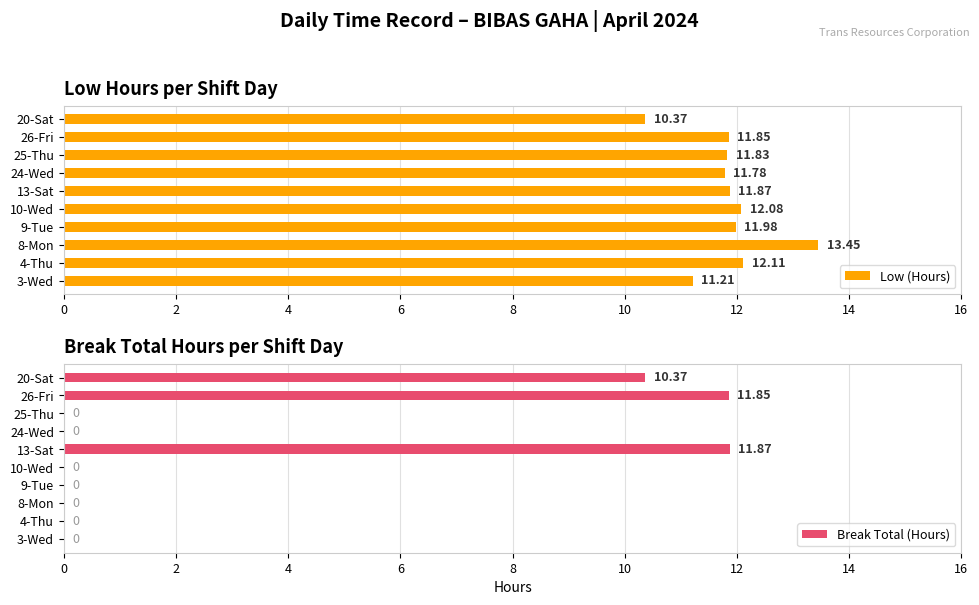

What position from the left is 8?

5